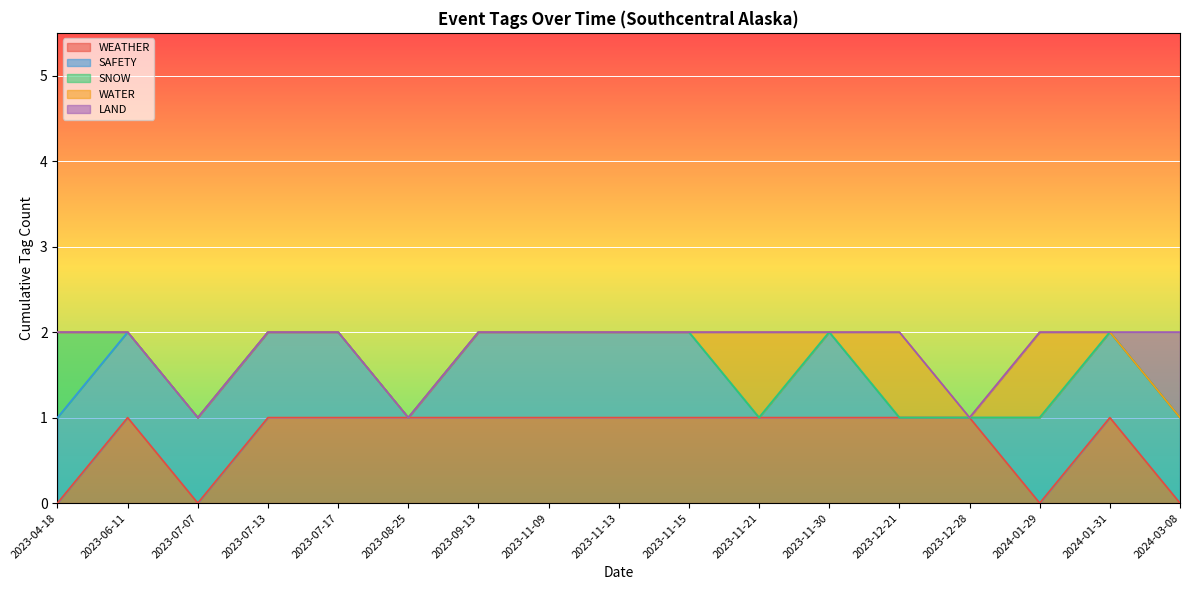

Reading right to left, transcribe all the data shown in this chart.

WEATHER: 0	1	0	1	1	1	1	1	1	1	1	1	1	1	0	1	0
SAFETY: 1	1	1	0	0	1	0	1	1	1	1	0	1	1	1	1	1
SNOW: 0	0	0	0	0	0	0	0	0	0	0	0	0	0	0	0	1
WATER: 0	0	1	0	1	0	1	0	0	0	0	0	0	0	0	0	0
LAND: 1	0	0	0	0	0	0	0	0	0	0	0	0	0	0	0	0